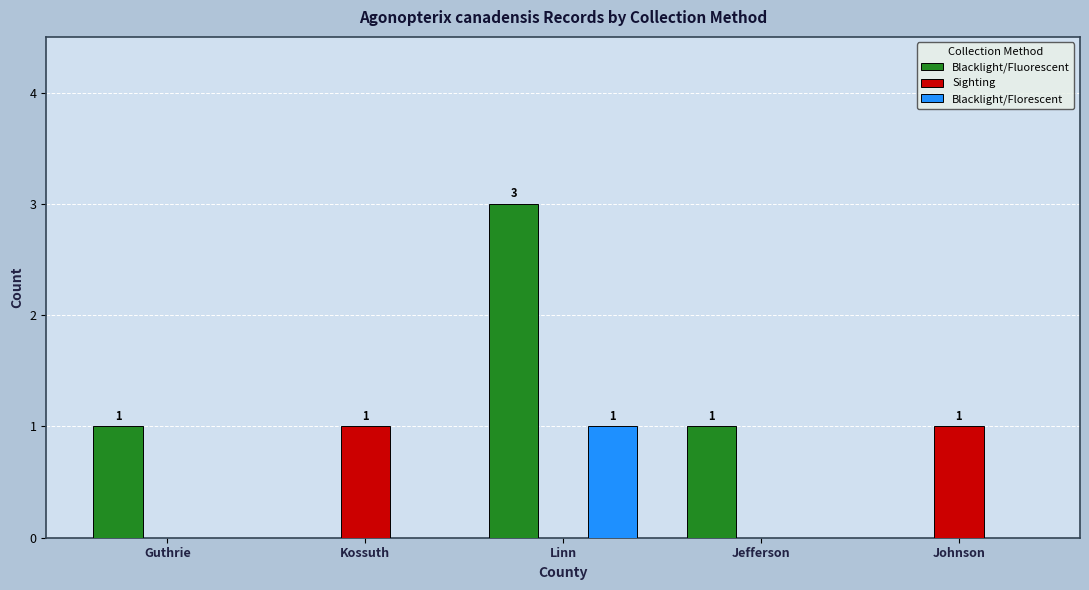

Is it true that Blacklight/Fluorescent equals 0 at Johnson?

True